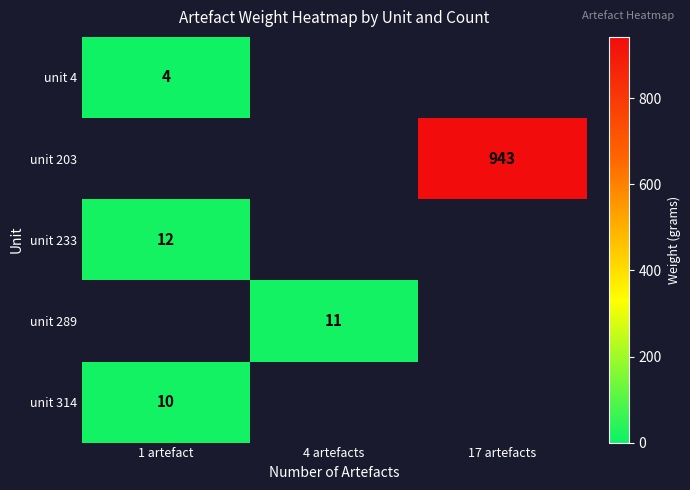

The value of unit 289 at 4 artefacts is 17.1. True or false?

False